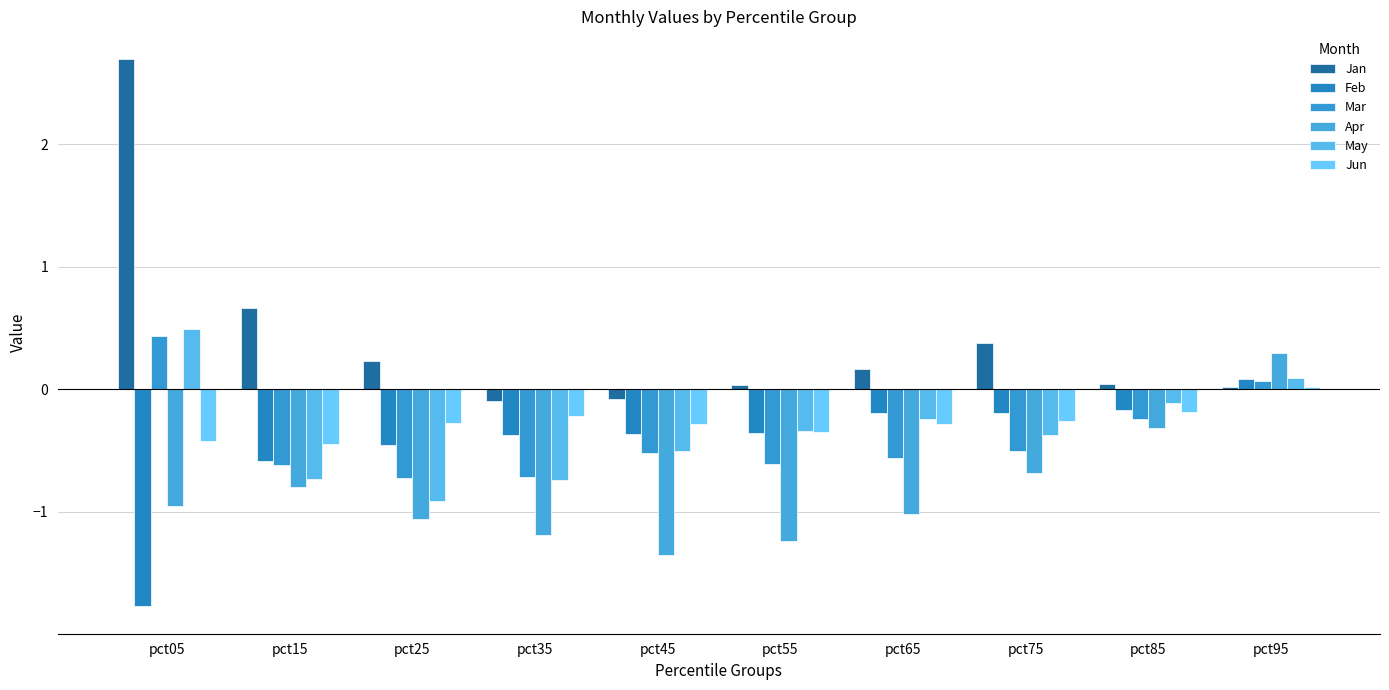

Reading right to left, transcribe all the data shown in this chart.

Jan: 0.0	0.0	0.4	0.2	0.0	-0.1	-0.1	0.2	0.7	2.7
Feb: 0.1	-0.2	-0.2	-0.2	-0.4	-0.4	-0.4	-0.5	-0.6	-1.8
Mar: 0.1	-0.2	-0.5	-0.6	-0.6	-0.5	-0.7	-0.7	-0.6	0.4
Apr: 0.3	-0.3	-0.7	-1.0	-1.2	-1.3	-1.2	-1.1	-0.8	-1.0
May: 0.1	-0.1	-0.4	-0.2	-0.3	-0.5	-0.7	-0.9	-0.7	0.5
Jun: 0.0	-0.2	-0.3	-0.3	-0.3	-0.3	-0.2	-0.3	-0.4	-0.4